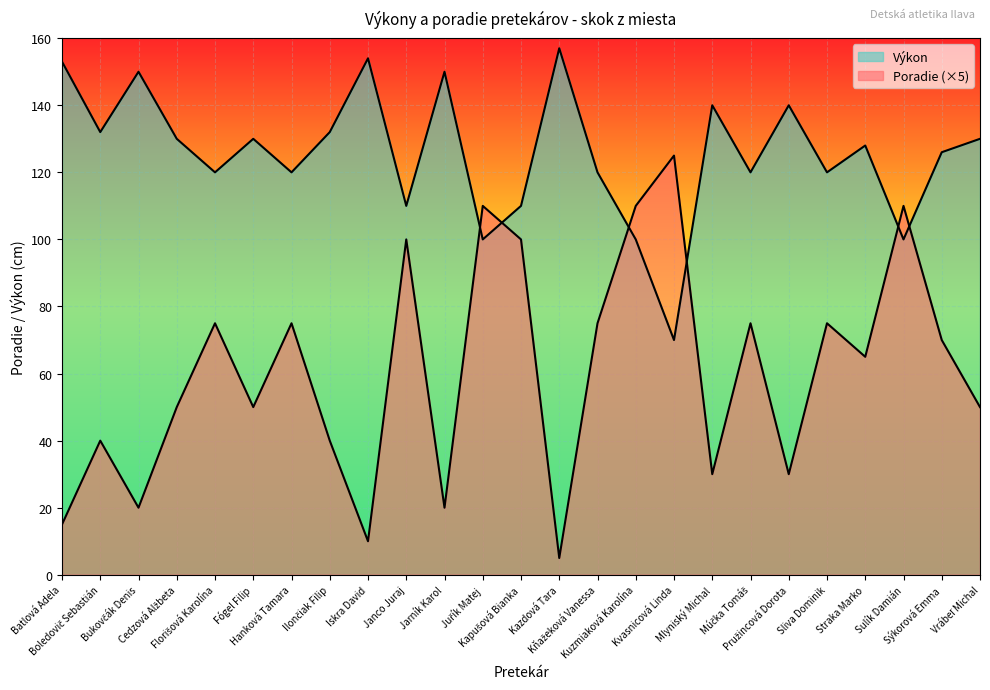

Reading right to left, list all the values displayed in this chart.

Poradie: 50	70	110	65	75	30	75	30	125	110	75	5	100	110	20	100	10	40	75	50	75	50	20	40	15
Výkon: 130	126	100	128	120	140	120	140	70	100	120	157	110	100	150	110	154	132	120	130	120	130	150	132	153